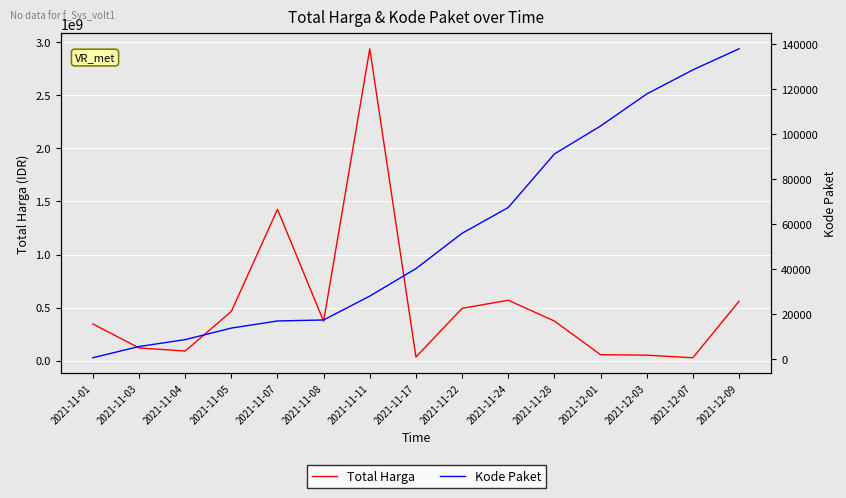

What is the spread (max minus min) of values at 2021-11-03?

119896821